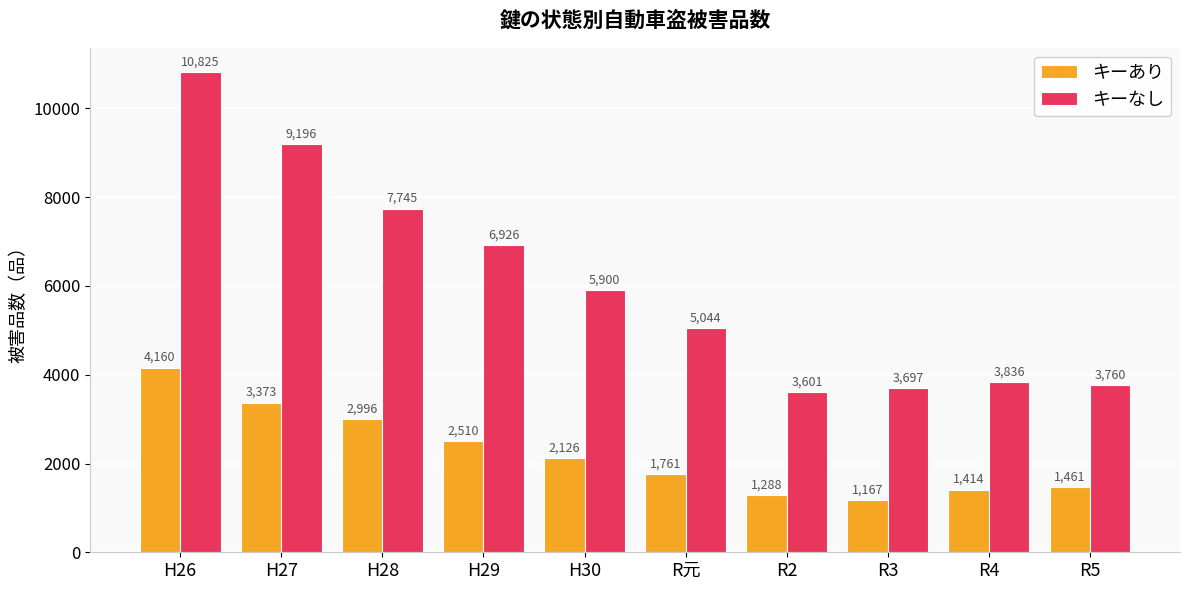

How many data points in キーなし are less than 5900?

5